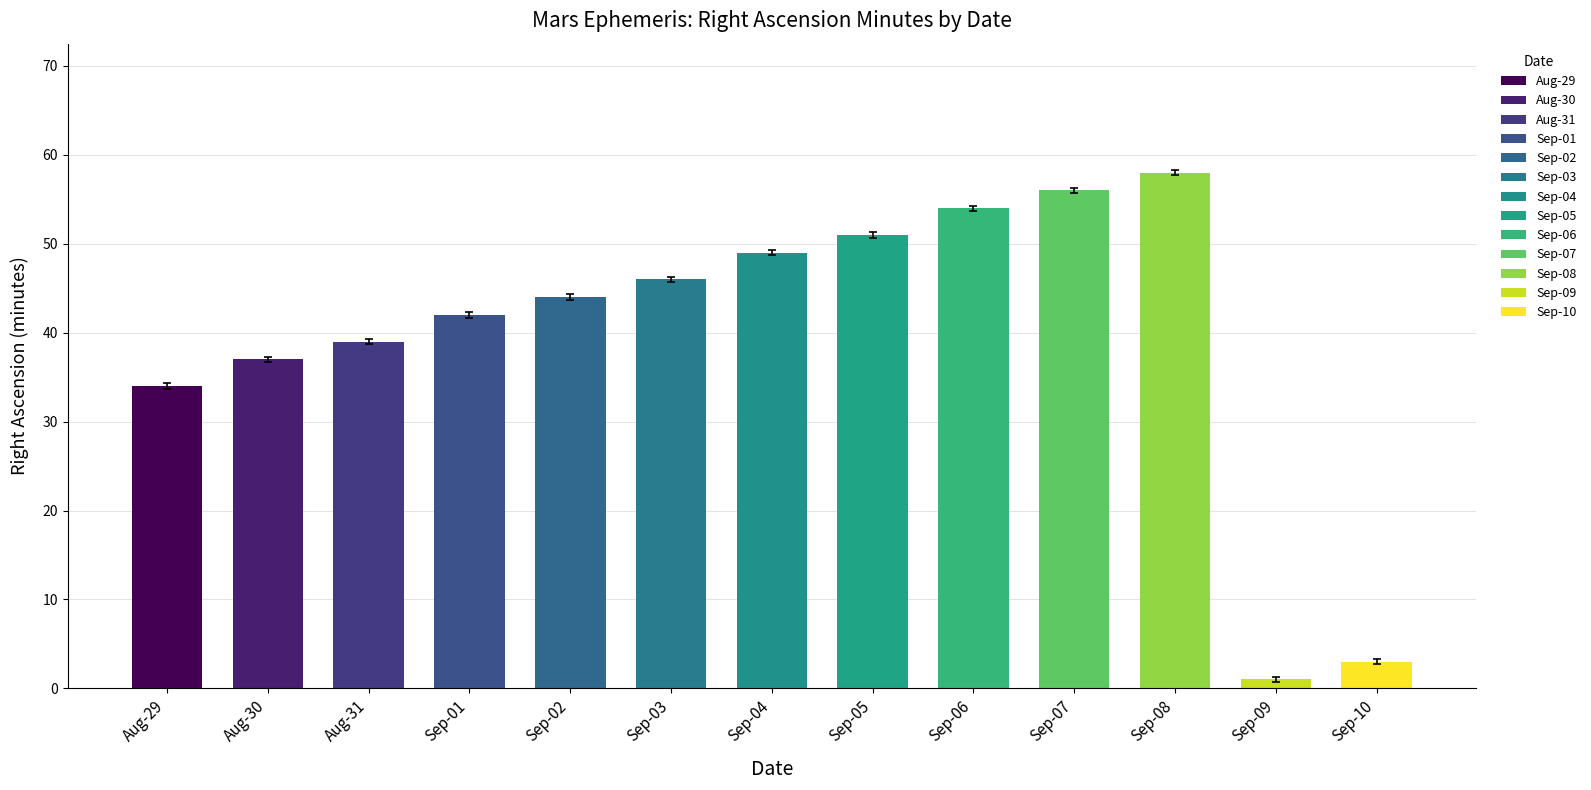

How many groups of bars are there?

13